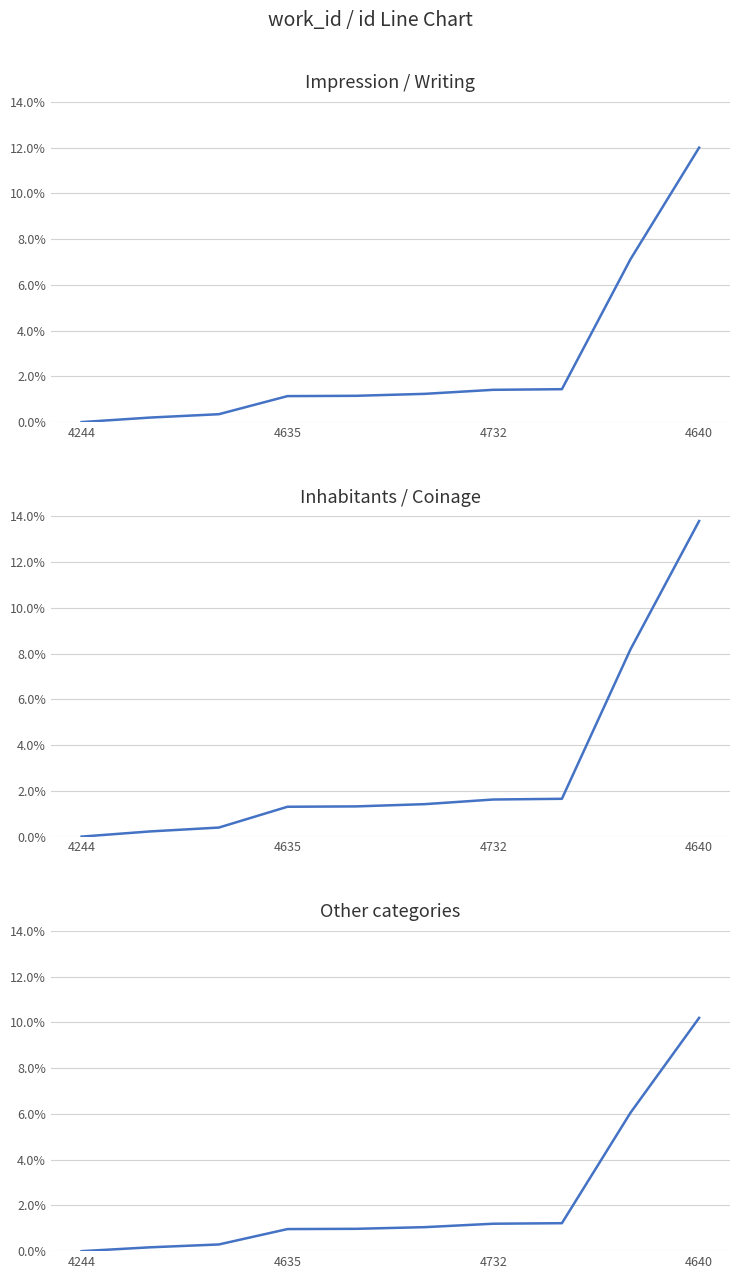

What is the sum of all Inhabitants / Coinage values?

0.3